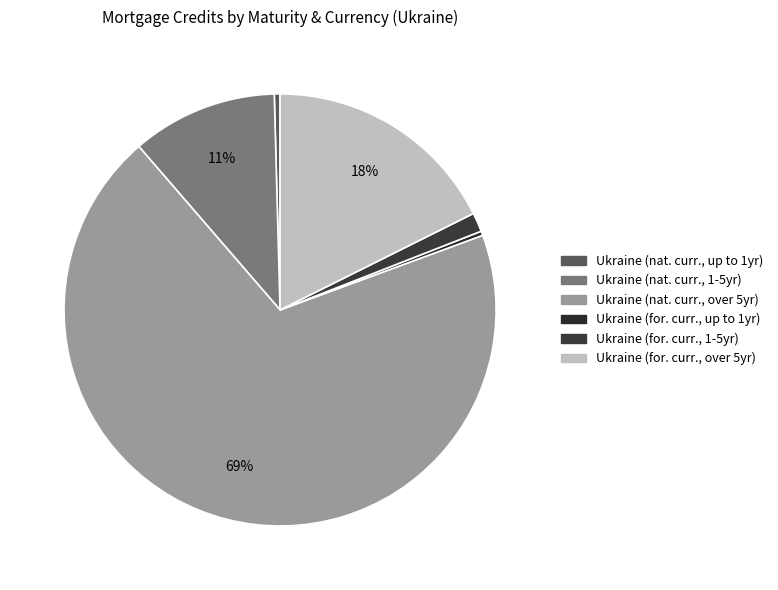

Does any single category account for the majority?

Yes